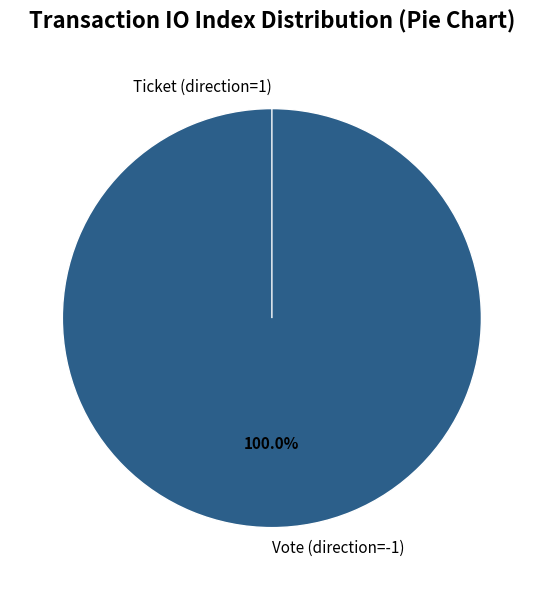

True or false: Vote (direction=-1) accounts for 99% of the total.

False